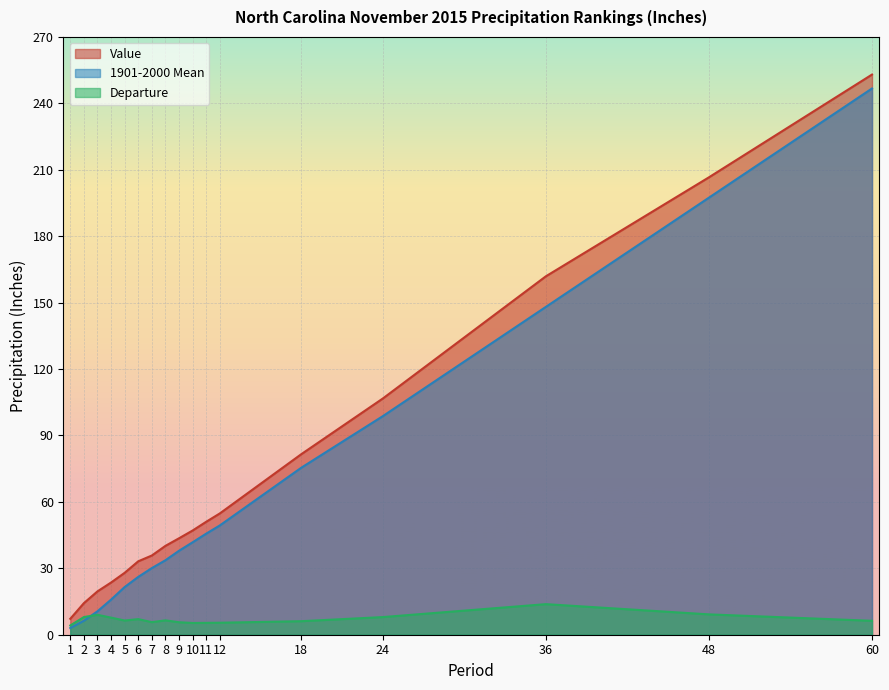

How many lines are shown in the chart?

3